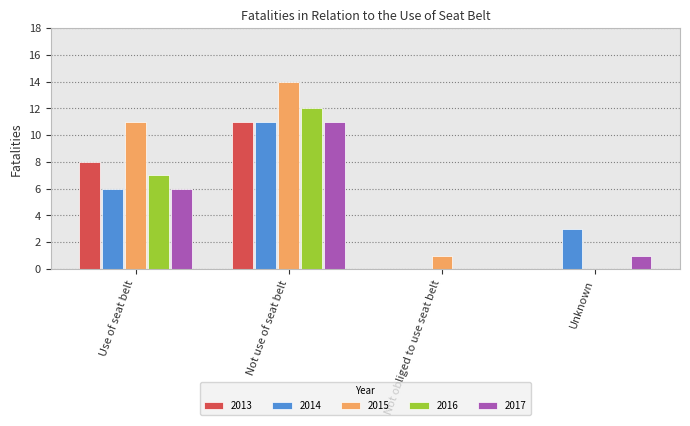

Which series changed the most between Use of seat belt and Not obliged to use seat belt?

2015